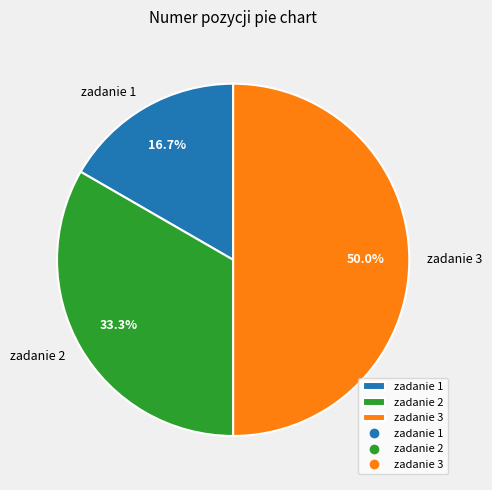

Does zadanie 1 account for over 50% of the chart?

No